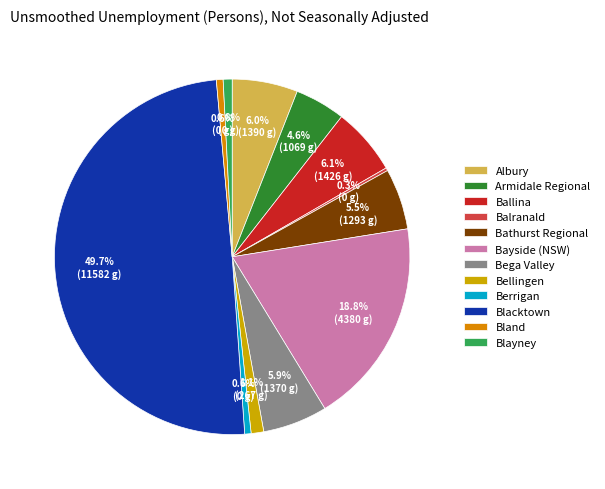

True or false: Bellingen accounts for 11% of the total.

False